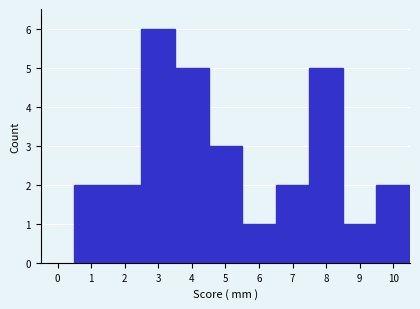

What is the height of the bar covering 2.5 to 3.5 on the x-axis? The values are not printed on the chart, so give them approximately, as read against the axis.

6